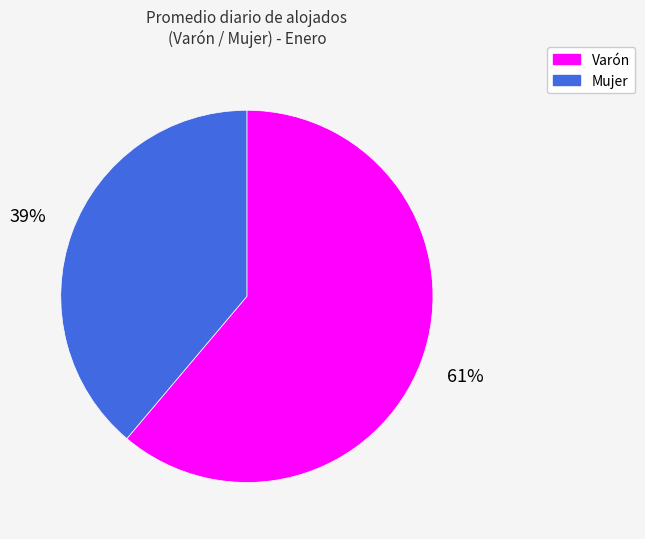

Count the number of slices in the pie.

2